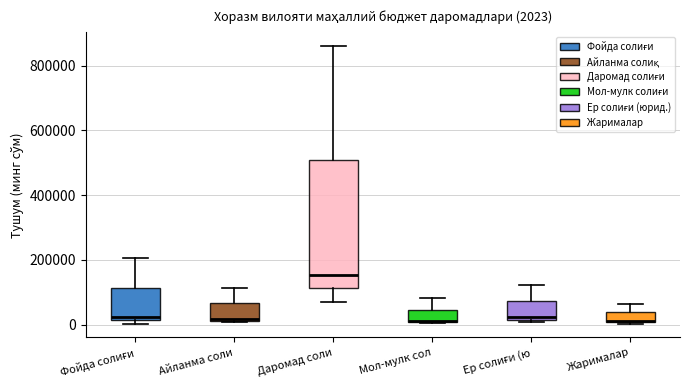

Which box is the tallest, from its lower edge to its upper edge?

Даромад соли